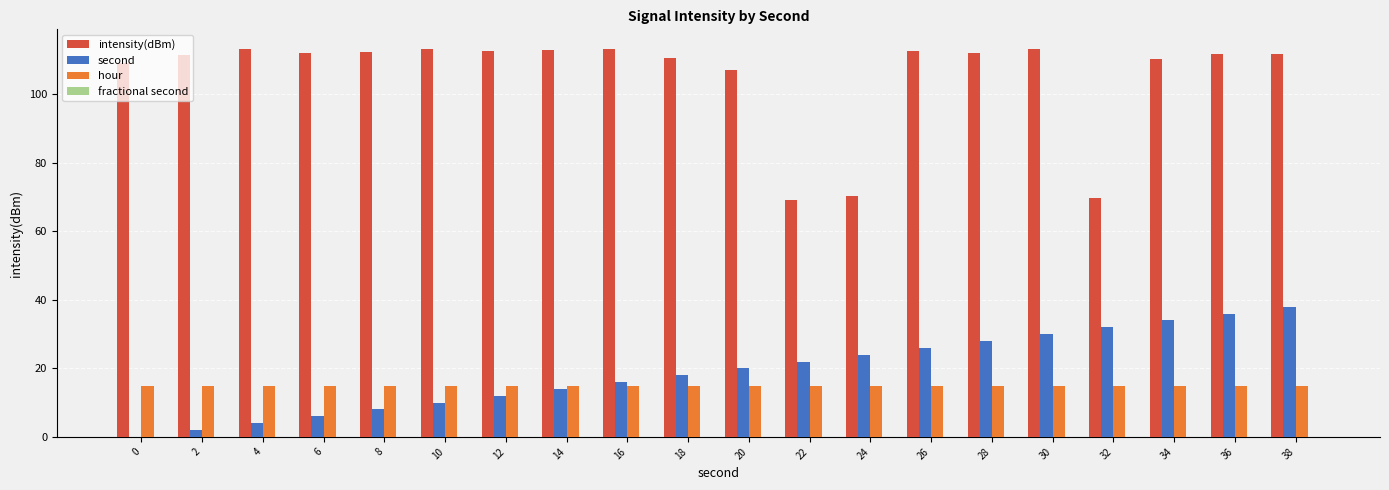

Is the value of intensity(dBm) at 36 greater than the value of hour at 22?

Yes